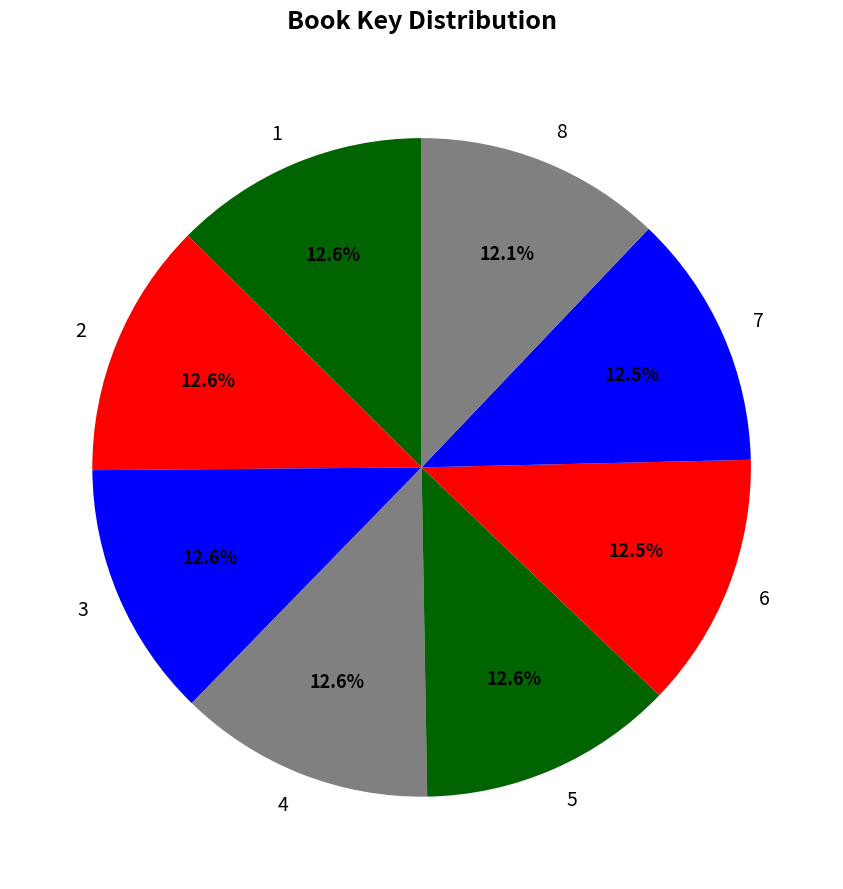

To the nearest percent, what is the combined percentage of 1 and 3?

25%